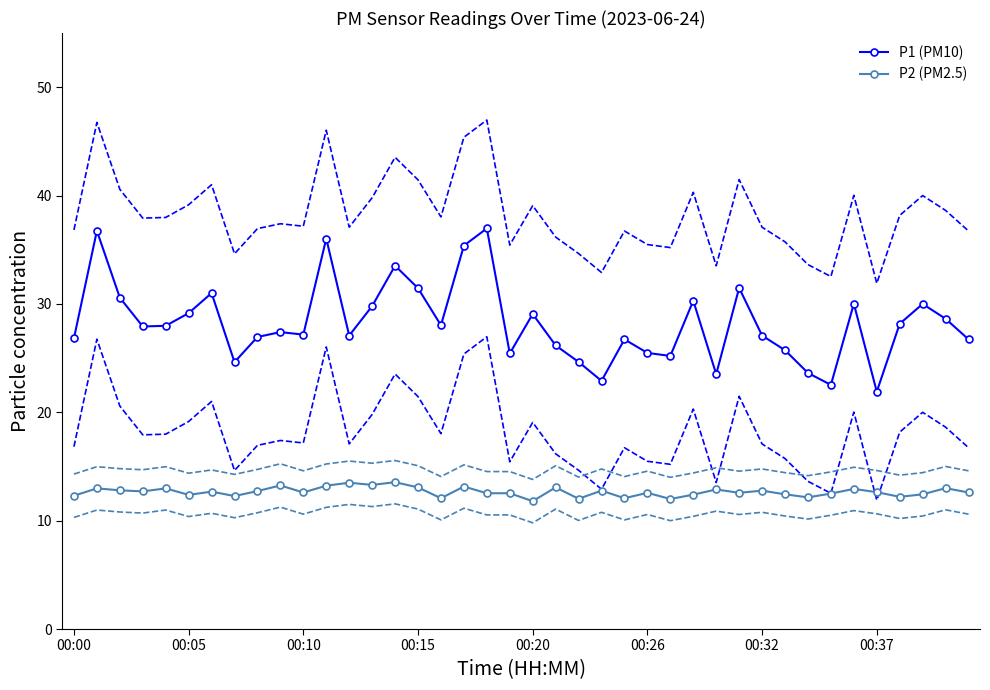

How many lines are shown in the chart?

2